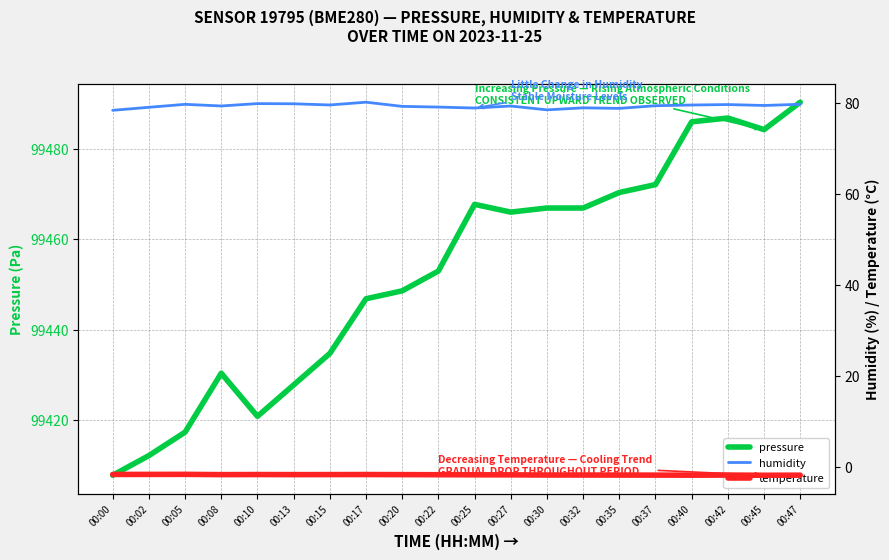

How many data points in humidity are above 79?

15